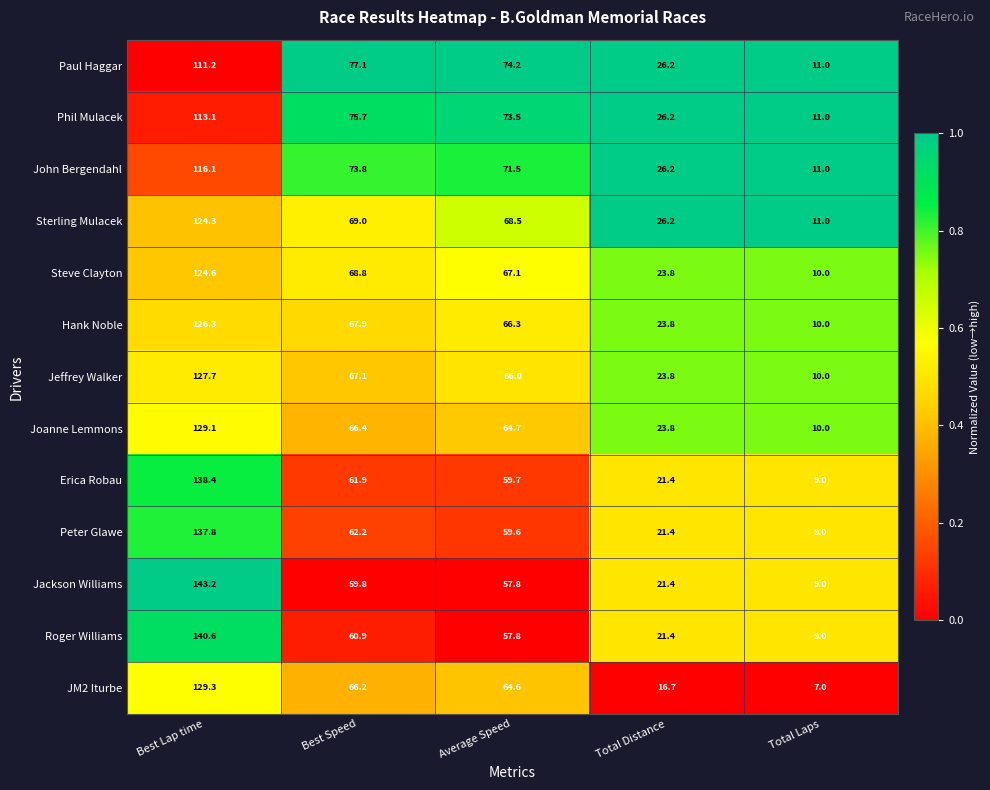

At Best Speed, list the series in order from smallest to largest.

Jackson Williams, Roger Williams, Erica Robau, Peter Glawe, JM2 Iturbe, Joanne Lemmons, Jeffrey Walker, Hank Noble, Steve Clayton, Sterling Mulacek, John Bergendahl, Phil Mulacek, Paul Haggar